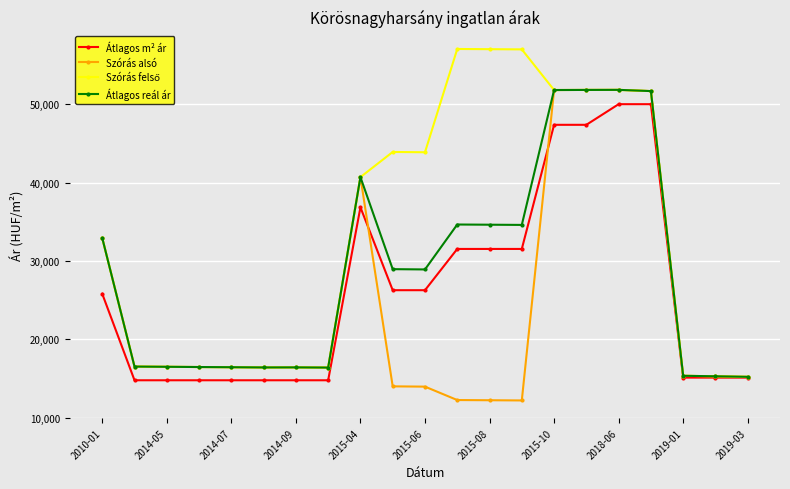

What is the value of the Átlagos m² ár point at the 15th from the left?

47368